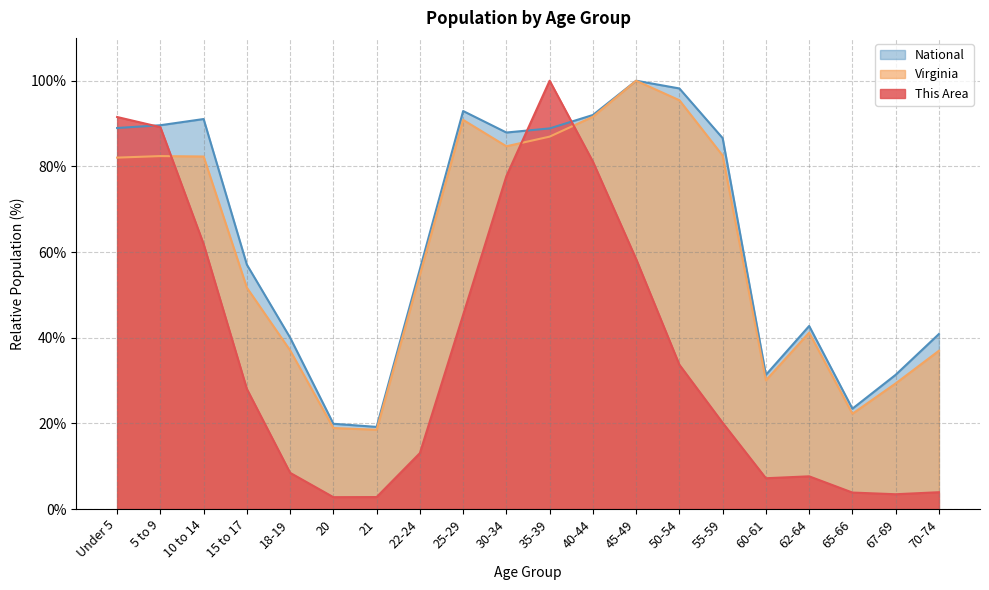

Where is Virginia nearest to the value 59?

22-24